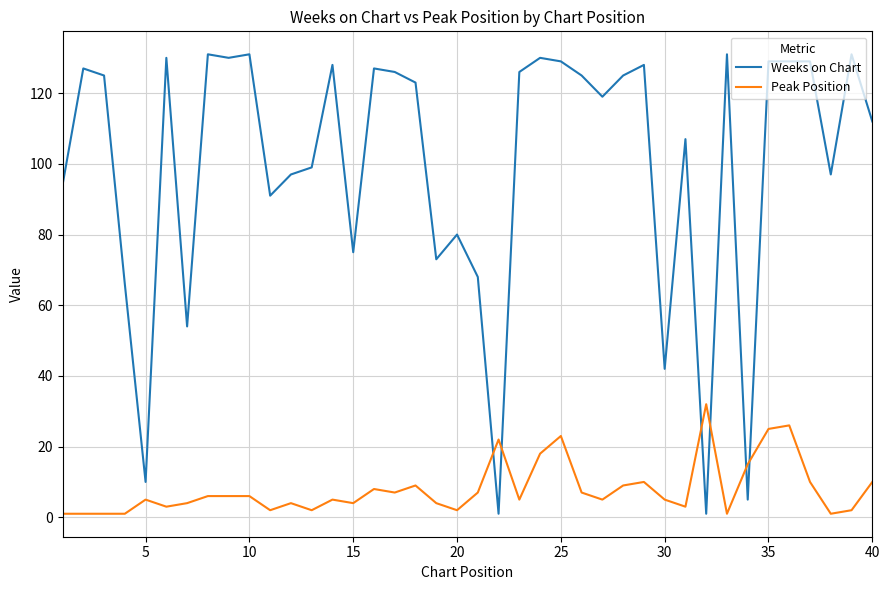

Which series has the widest spread of values?

Weeks on Chart